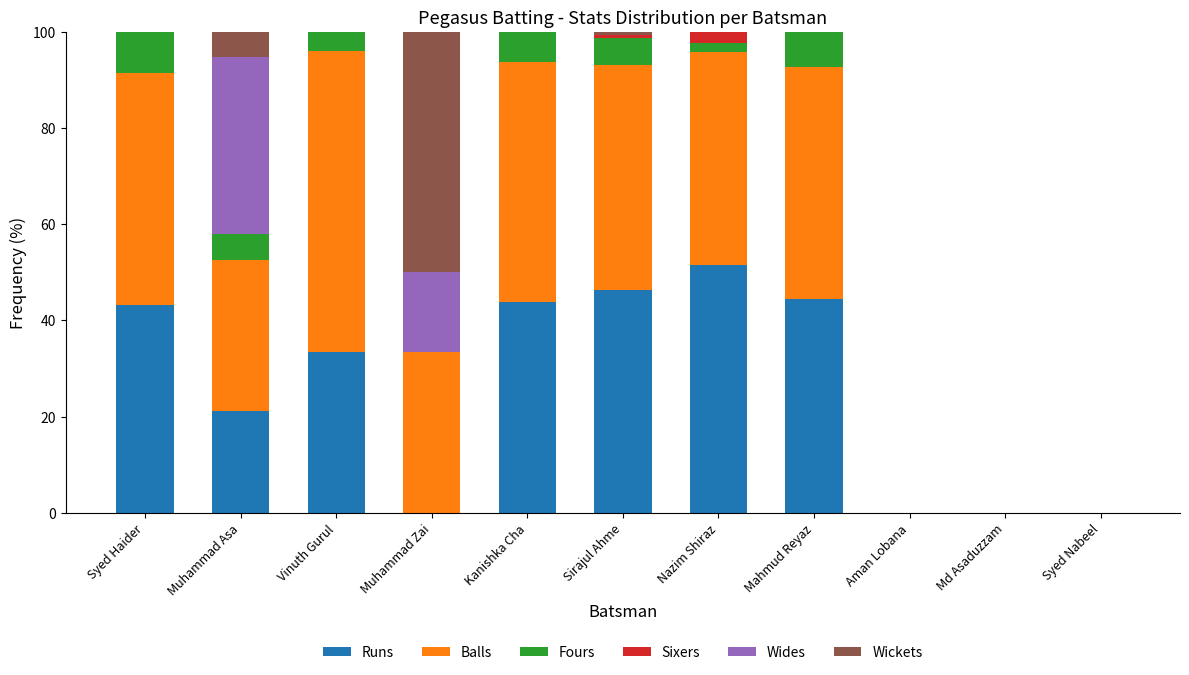

What is the total value across all series at Syed Haider?

100.0